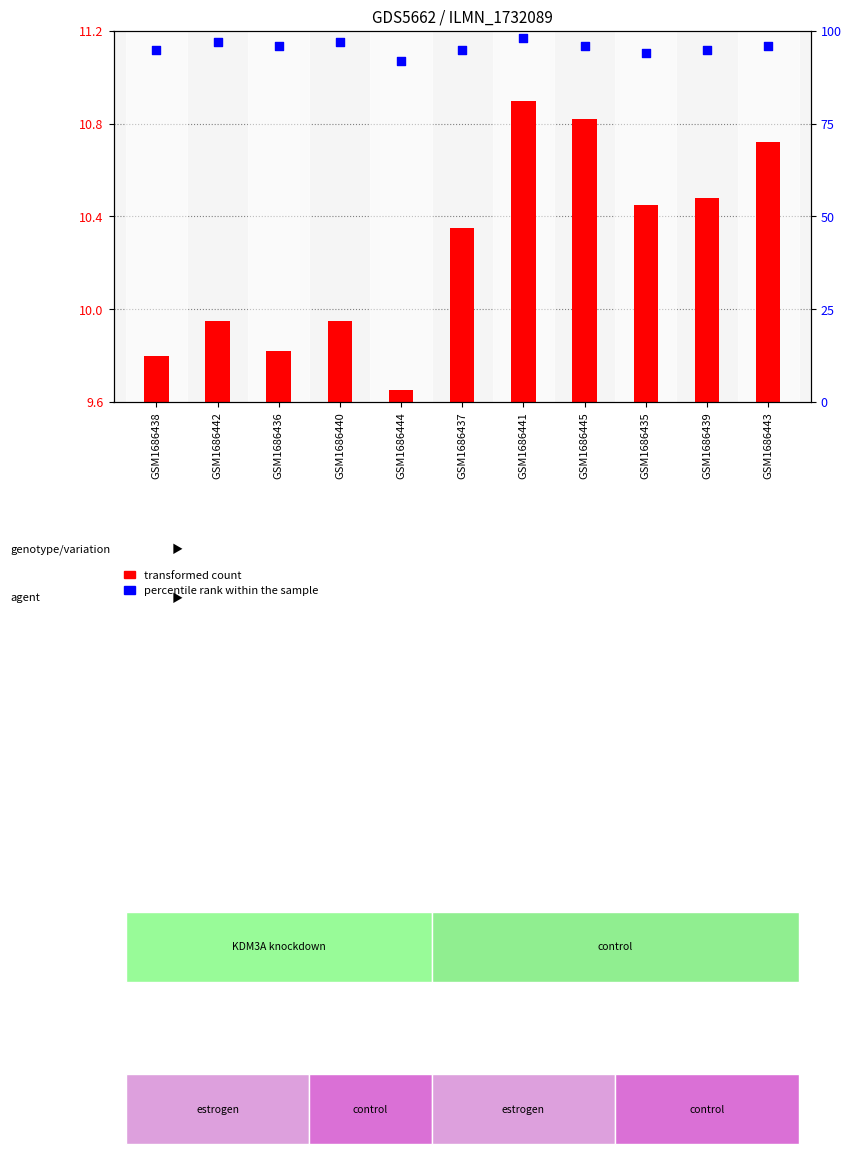

Which series reaches the maximum Y coordinate?

percentile rank within the sample